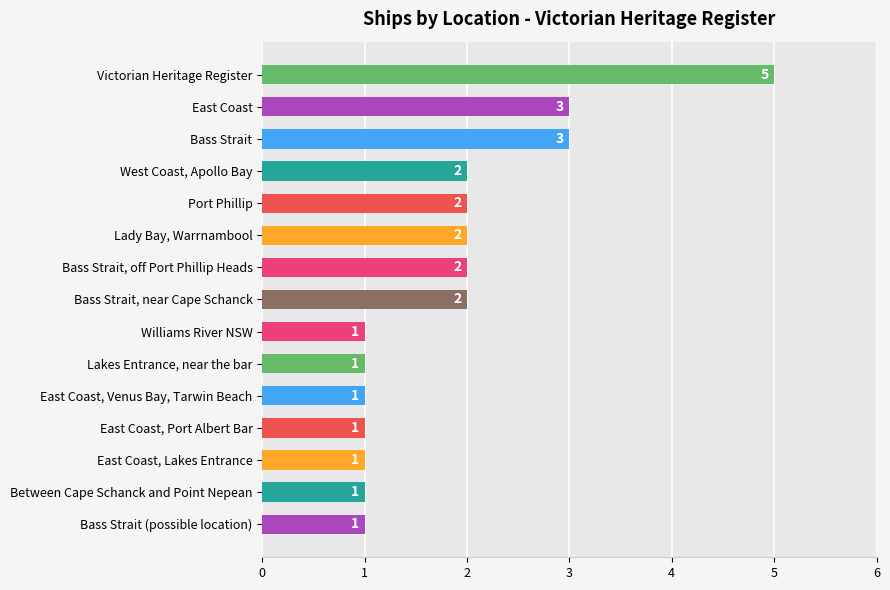

Reading top to bottom, transcribe all the data shown in this chart.

5	3	3	2	2	2	2	2	1	1	1	1	1	1	1